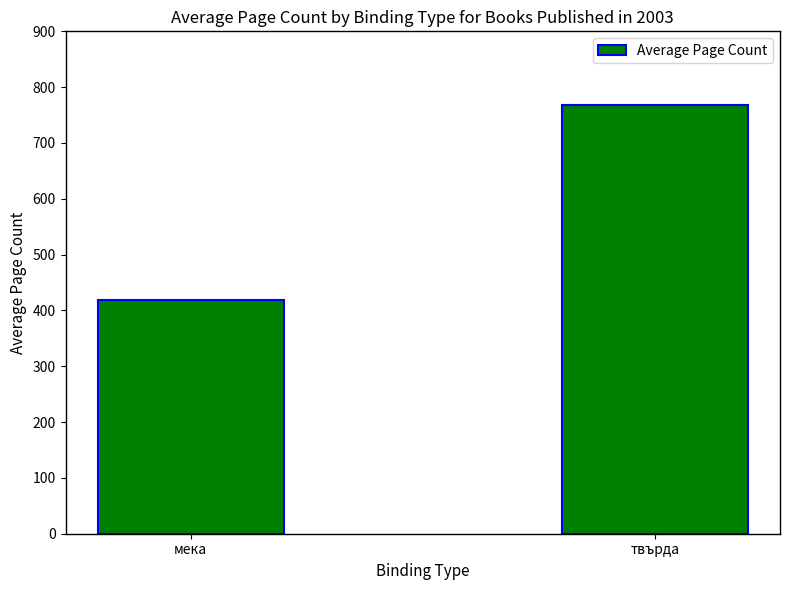

How many bars are there in total?

2